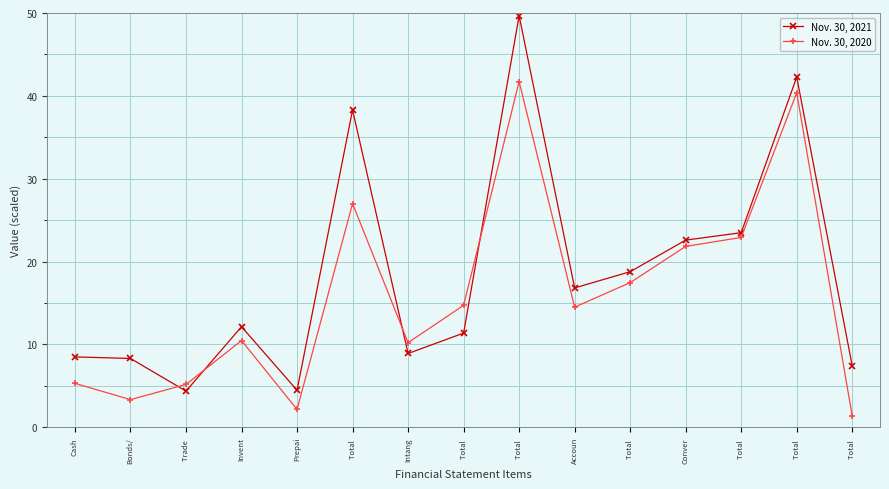

What is the label of the 5th point from the left?

Prepai